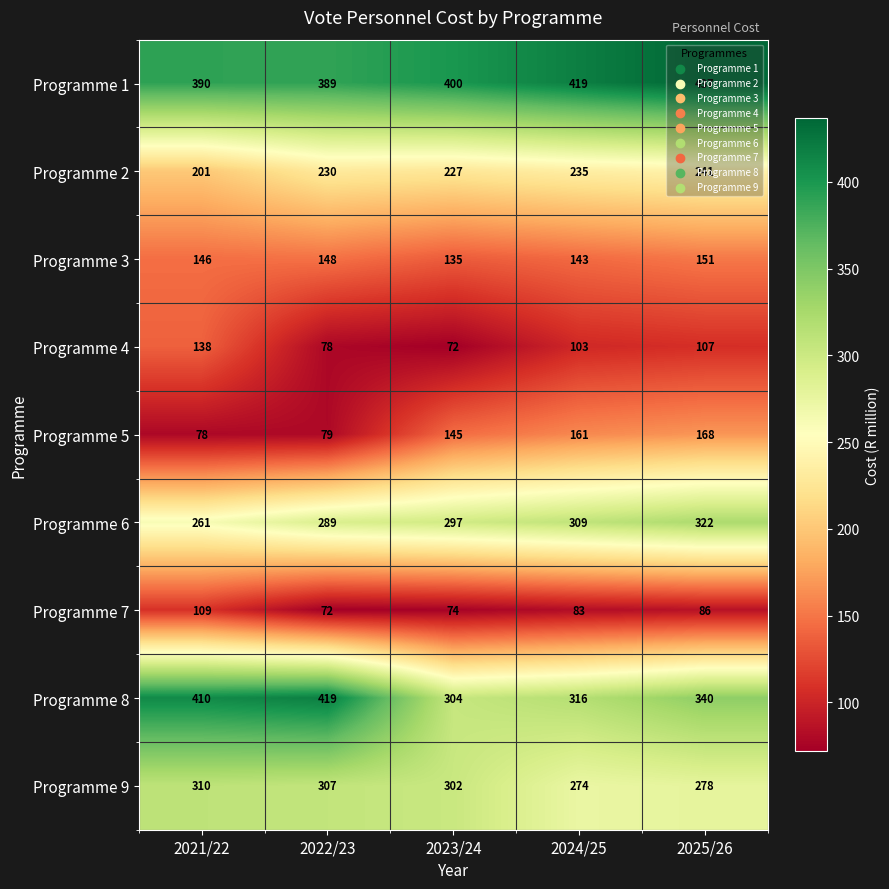

What is the maximum value shown in the chart?

437